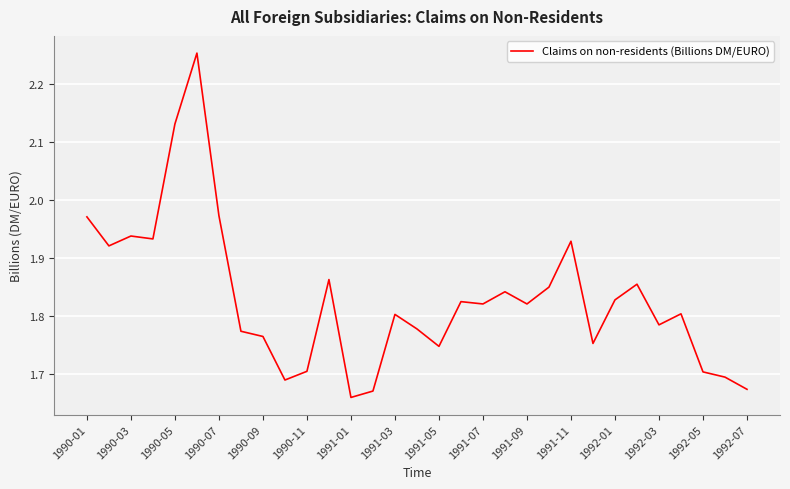

What is the difference between the maximum and minimum values?

0.6